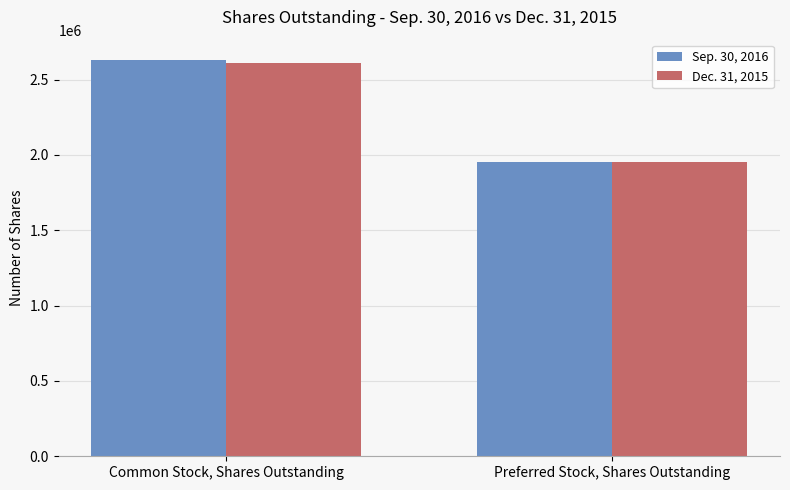

True or false: Dec. 31, 2015 has a value of 2611328 at Common Stock, Shares Outstanding.

True